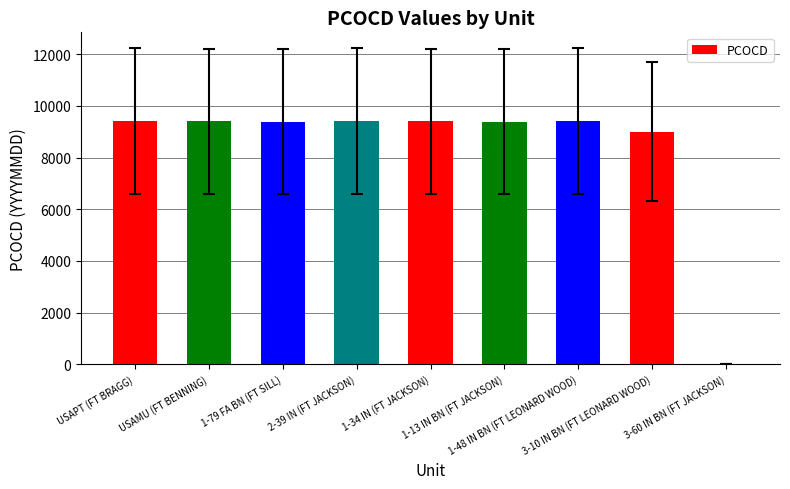

True or false: the data shows -3125 at 3-60 IN BN (FT JACKSON).

False